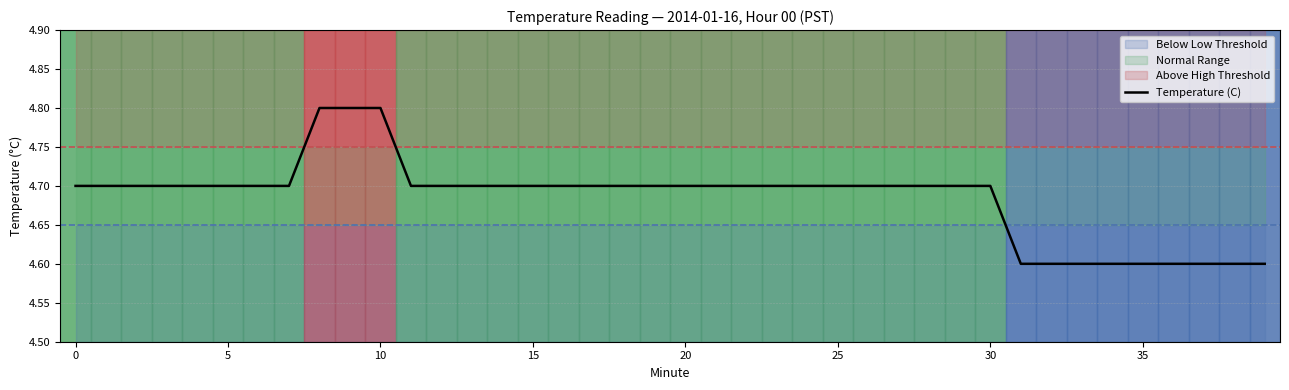

True or false: the data shows 4.7 at 14.

True